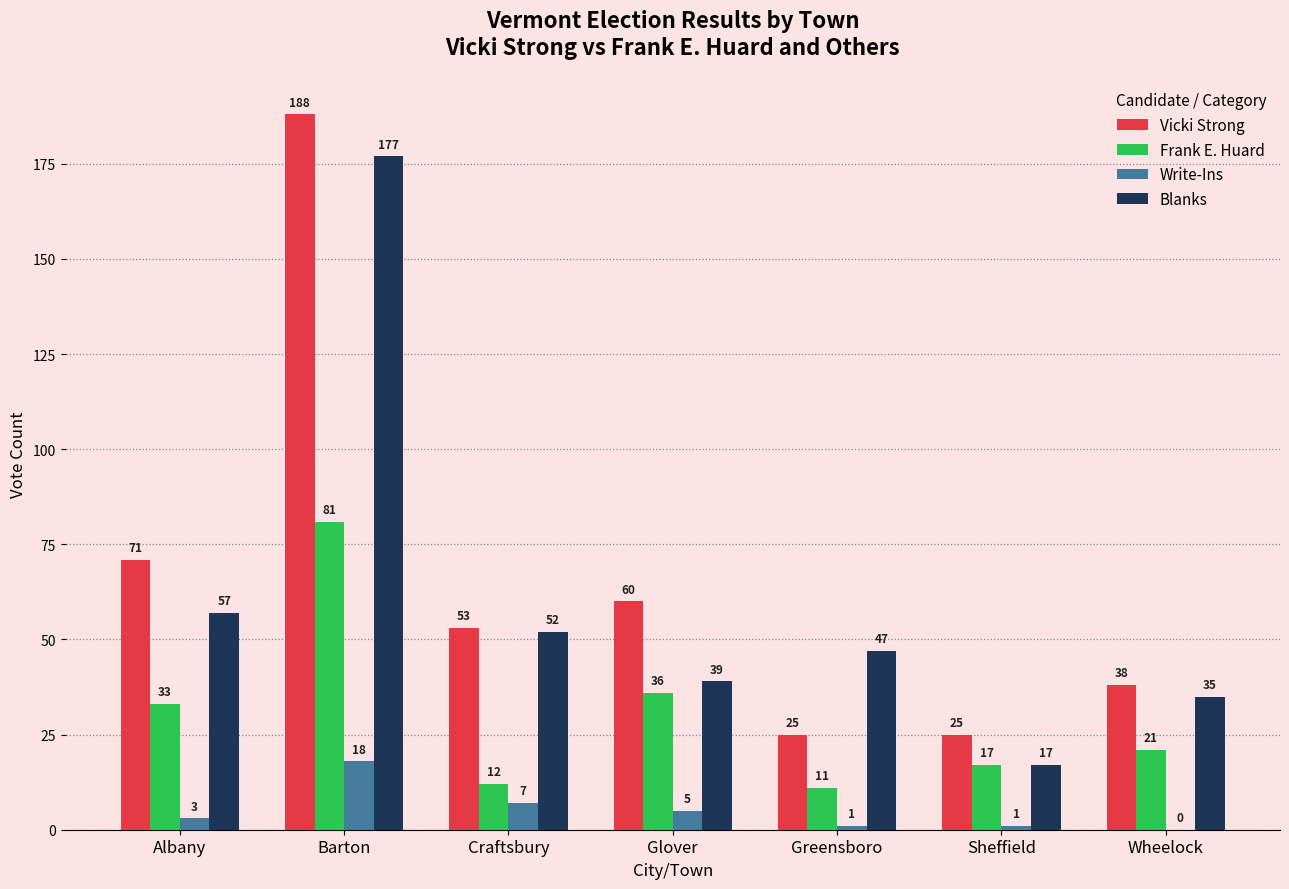

What is the difference between the Frank E. Huard values at Craftsbury and Glover?

24